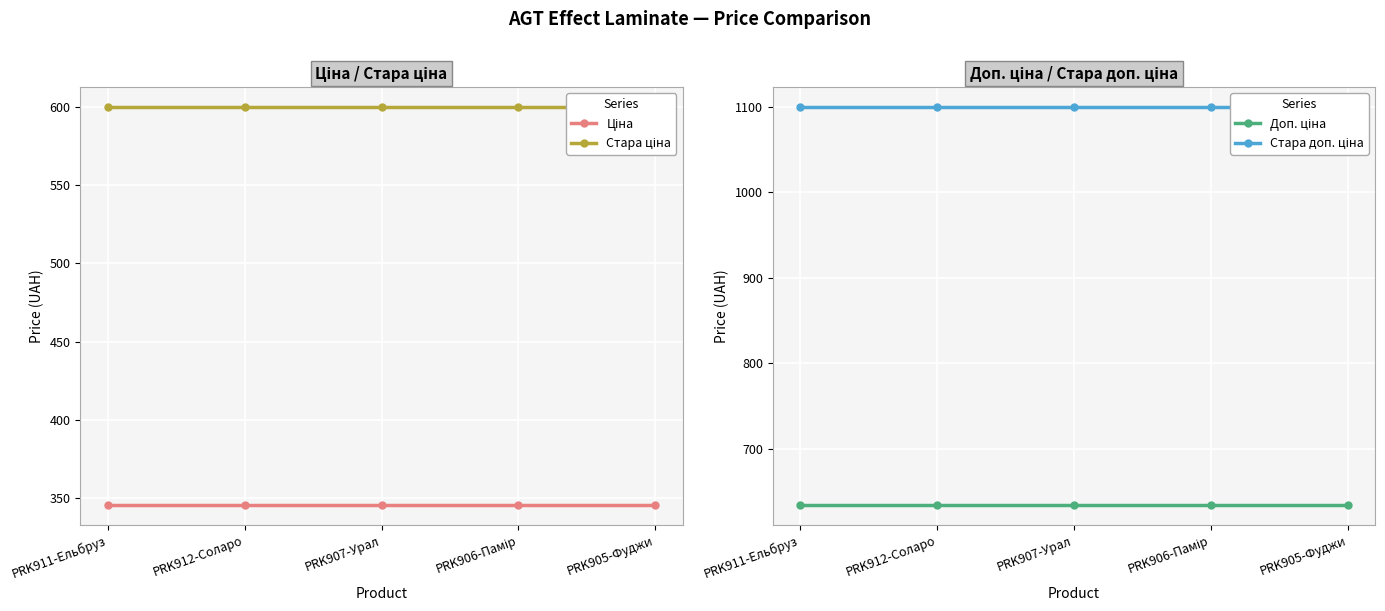

Which series has the largest range (max minus min)?

Ціна